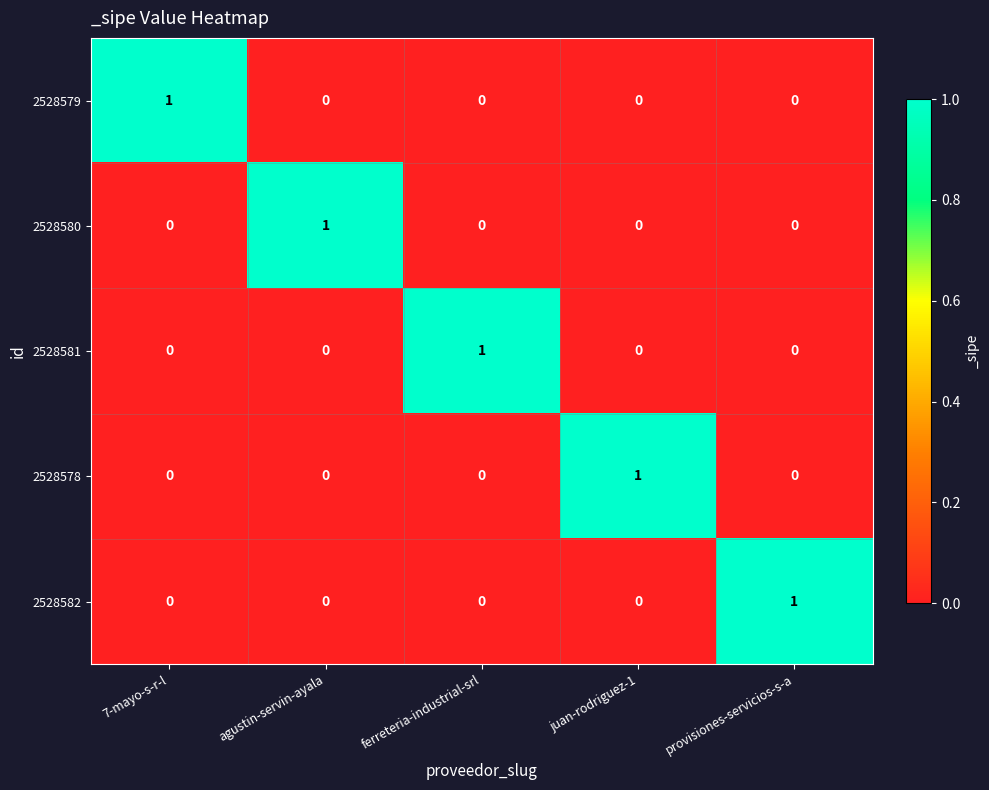

The 2528580 series shows 0 at ferreteria-industrial-srl. True or false?

True